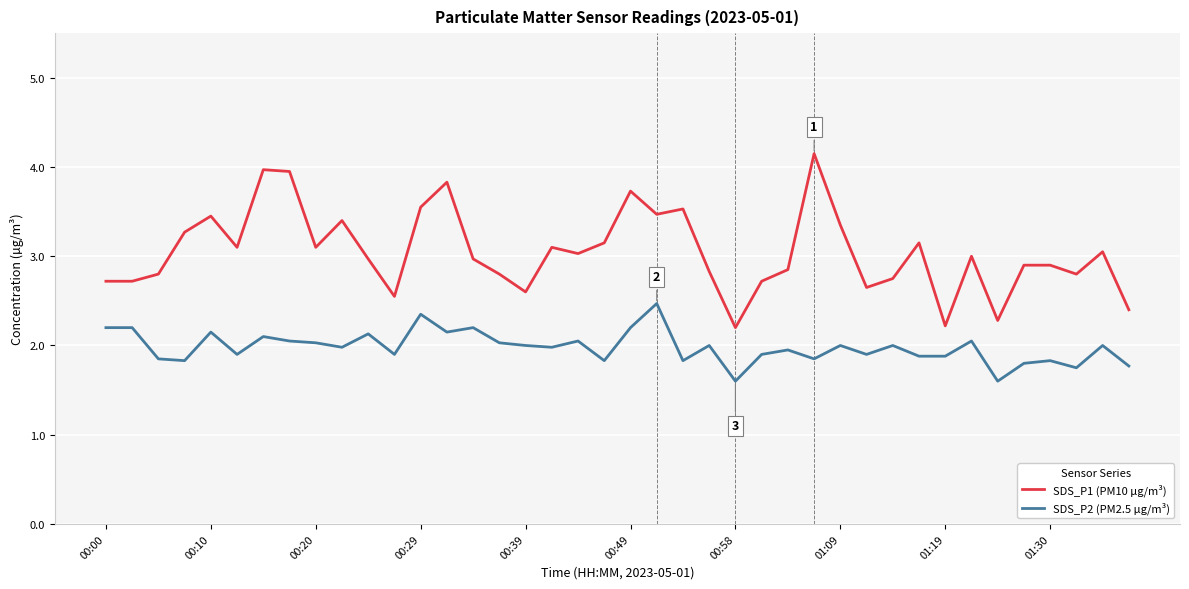

True or false: SDS_P1 (PM10 µg/m³) and SDS_P2 (PM2.5 µg/m³) cross at least once.

False